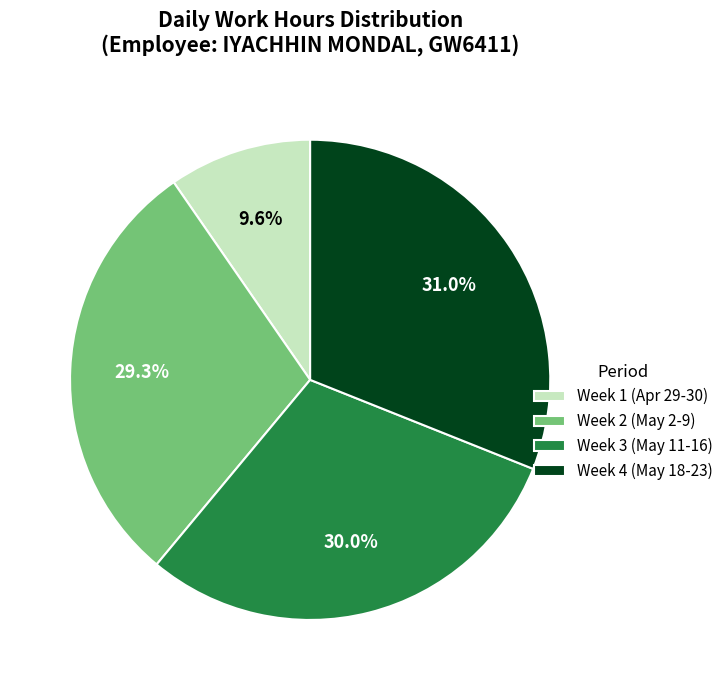

Count the number of slices in the pie.

4